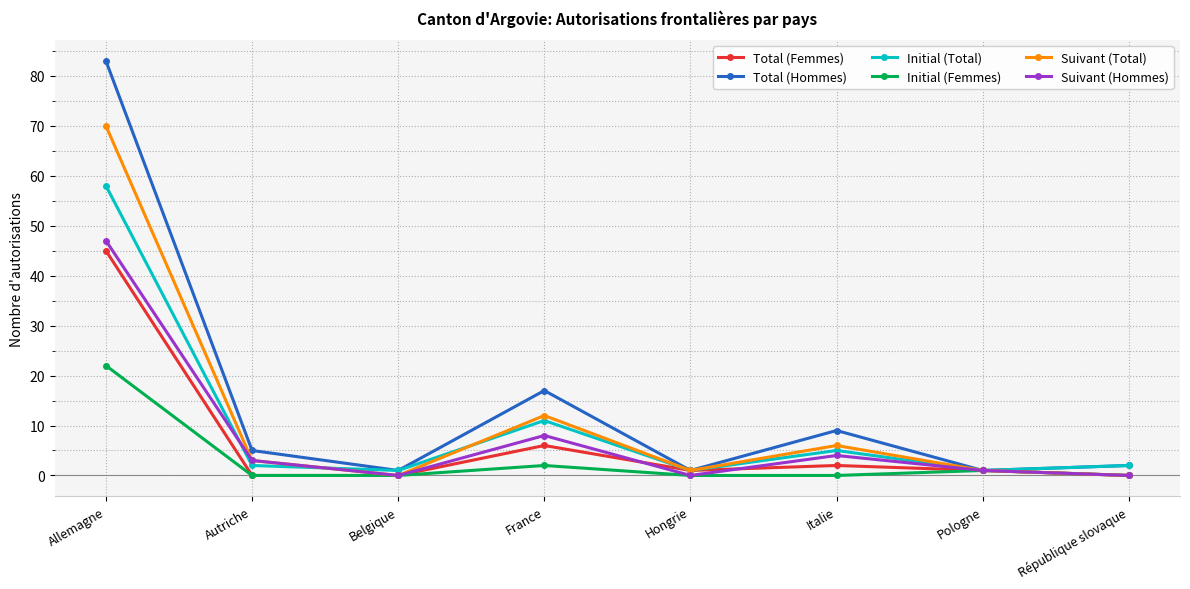

What are all the series names shown in the legend?

Total (Femmes), Total (Hommes), Initial (Total), Initial (Femmes), Suivant (Total), Suivant (Hommes)